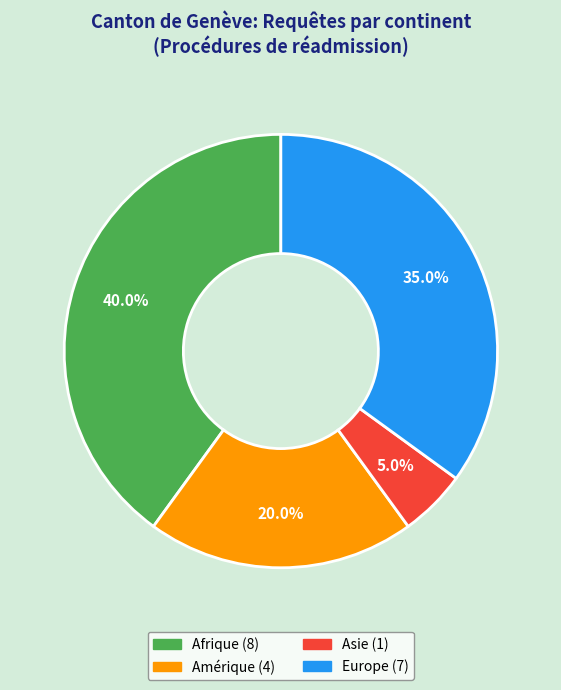

Is there any slice that represents more than half of the pie?

No